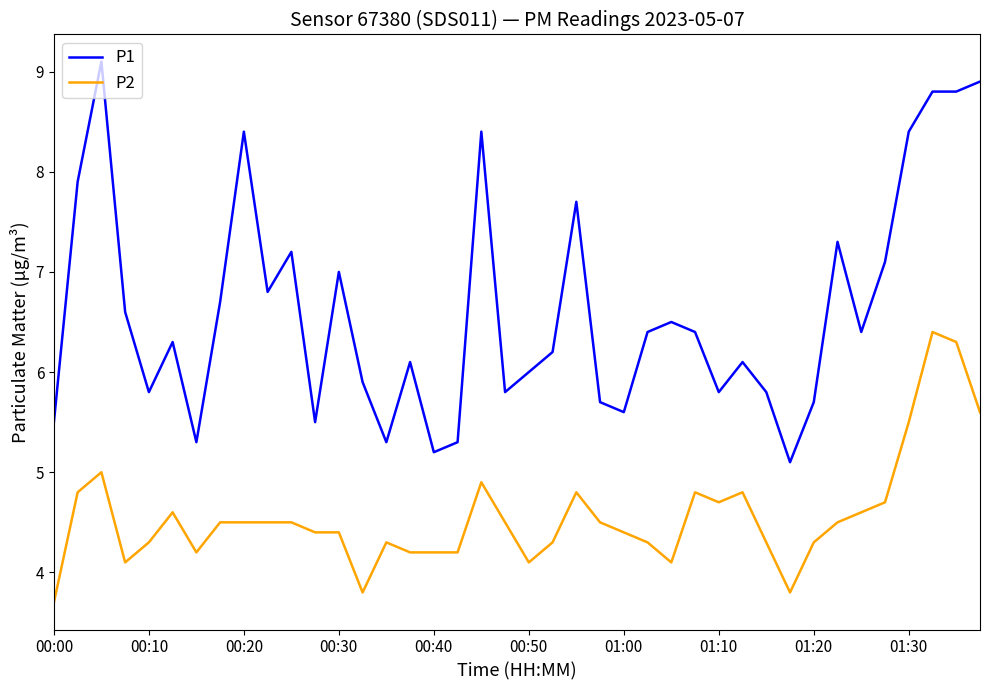

What are all the series names shown in the legend?

P1, P2